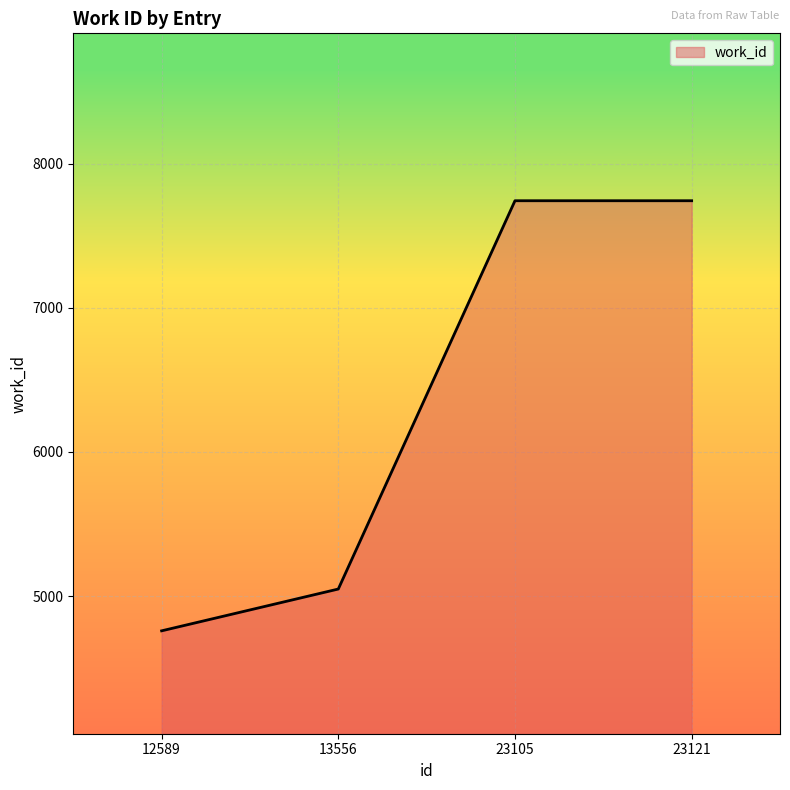

What is the difference between the second highest and second lowest values?

2694